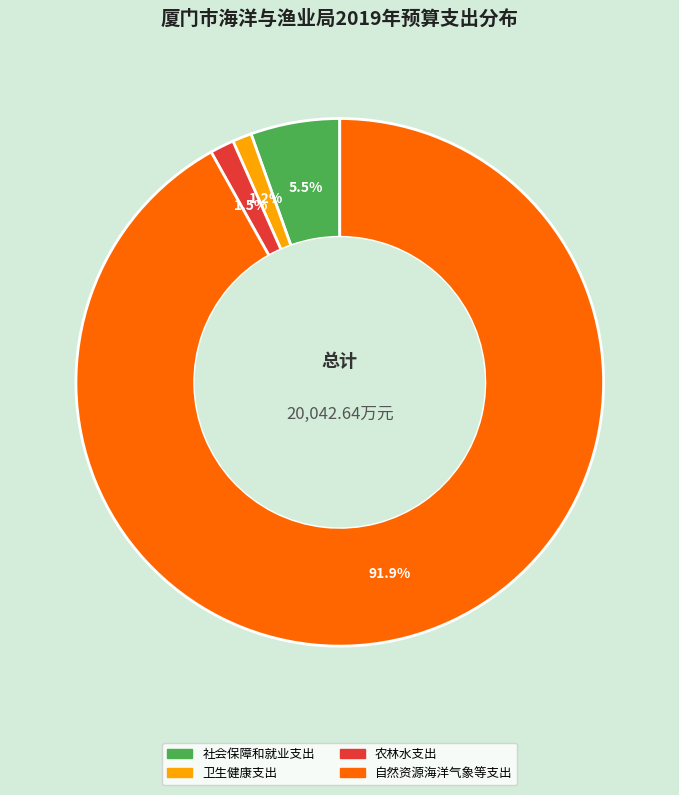

Which slice is the largest?

自然资源海洋气象等支出